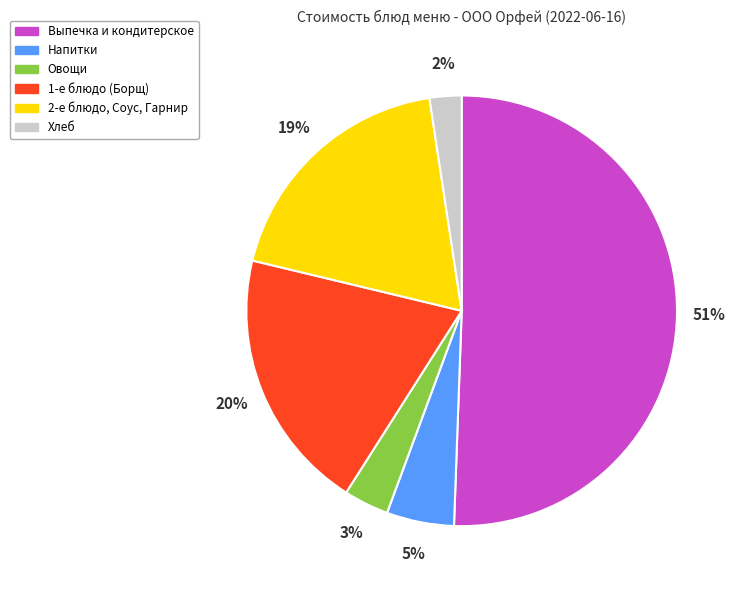

Between Хлеб and Выпечка и кондитерское, which is larger?

Выпечка и кондитерское